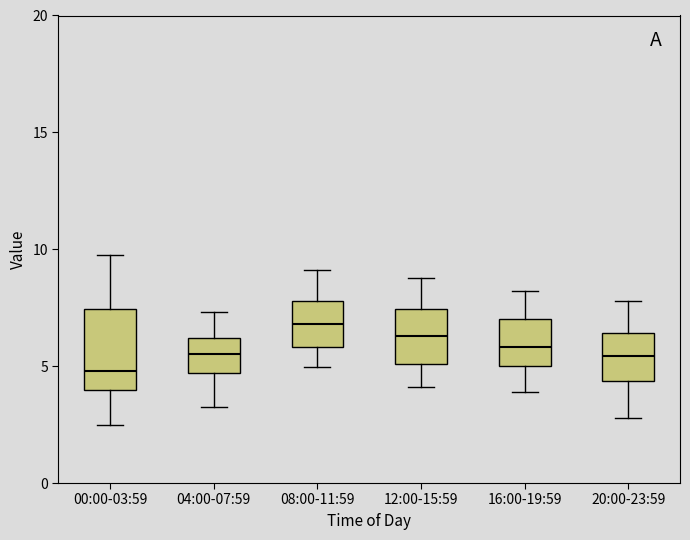

Which box's median line is the highest?

08:00-11:59